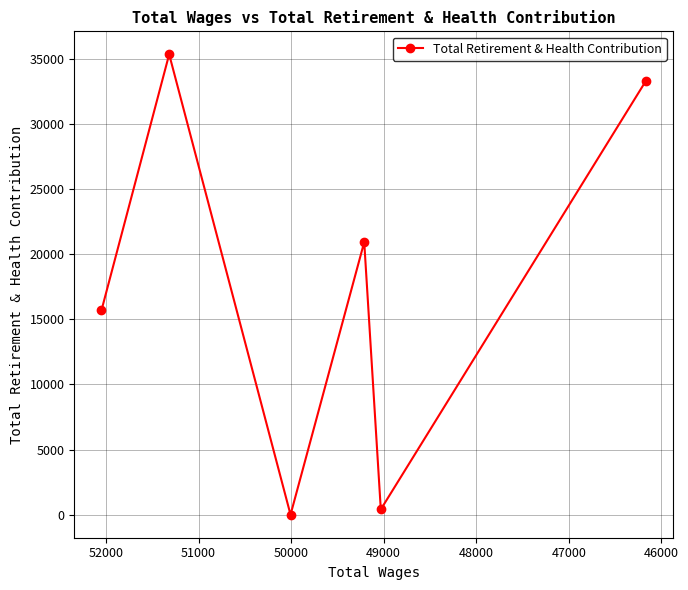

What is the change in value from 48000 to 49000?

-20524